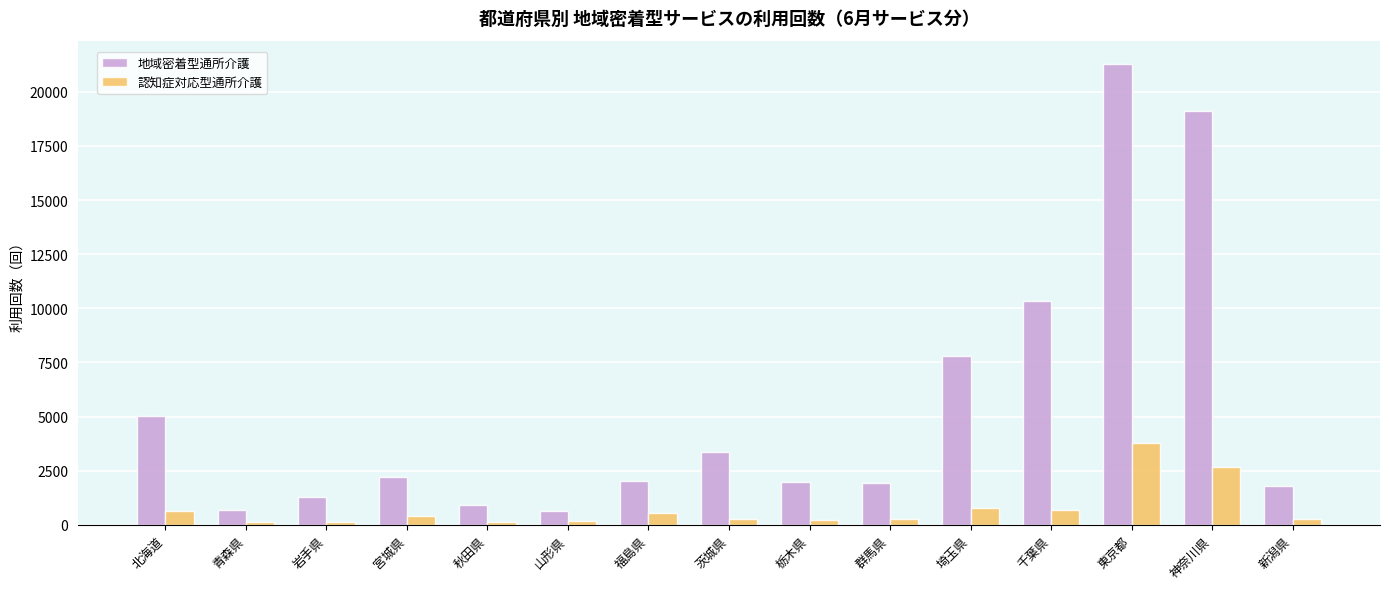

What is the maximum value for 認知症対応型通所介護?

3786